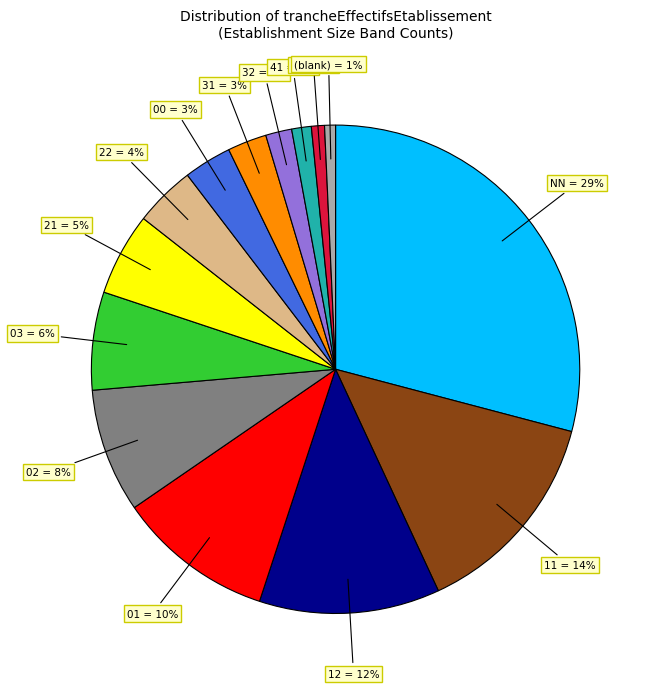

To the nearest percent, what is the difference between the largest and smallest slice percentages?

28%